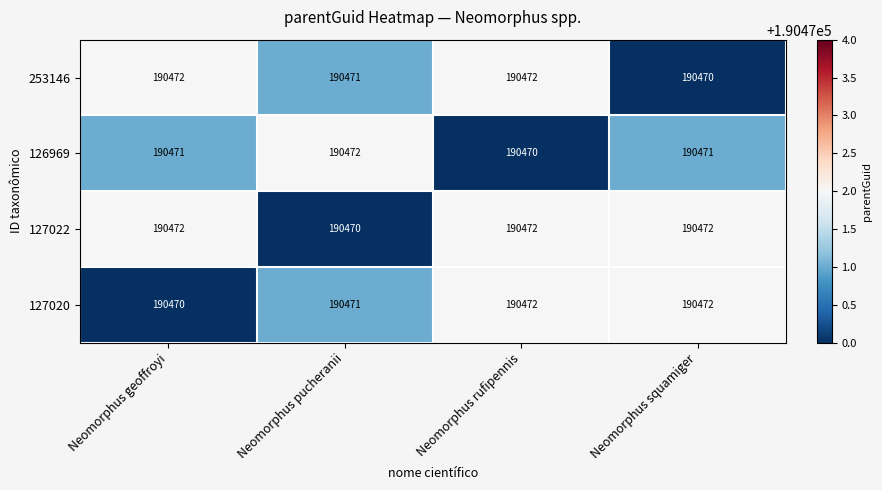

What is the smallest value displayed?

190470